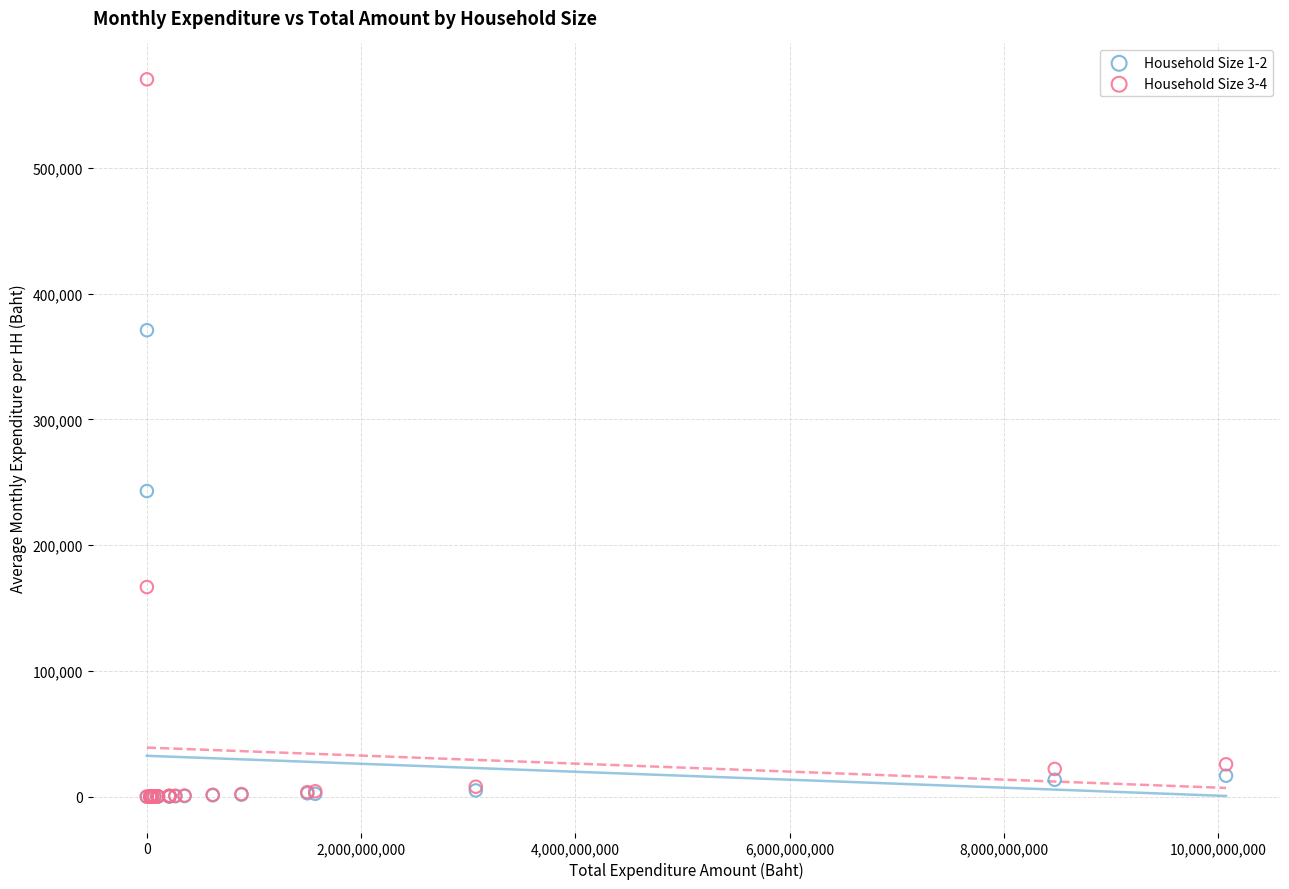

What are all the series names shown in the legend?

Household Size 1-2, Household Size 3-4